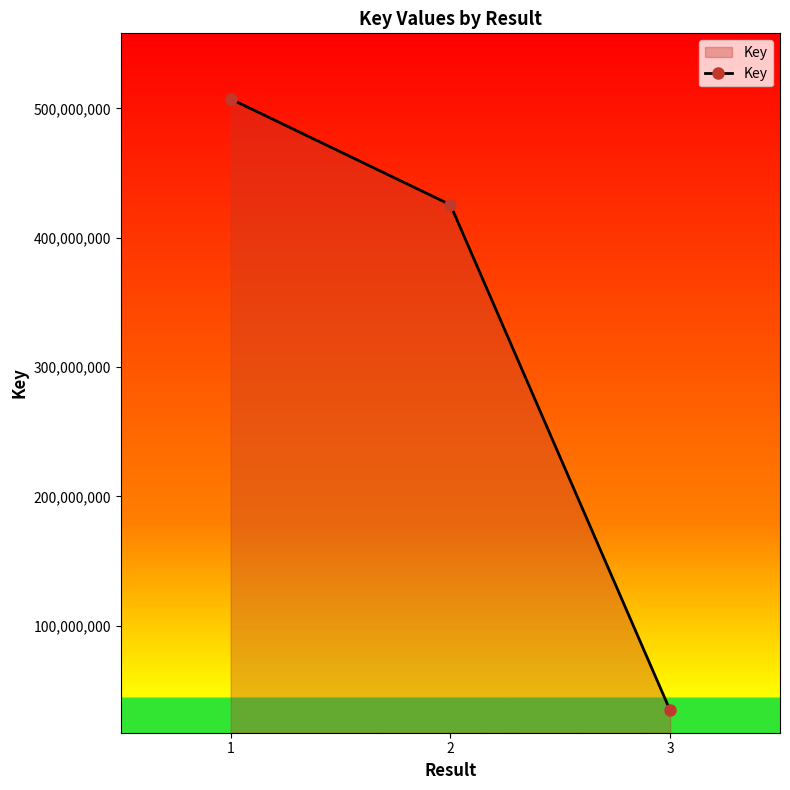

What is the ratio of the value at 3 to the value at 2?

0.1